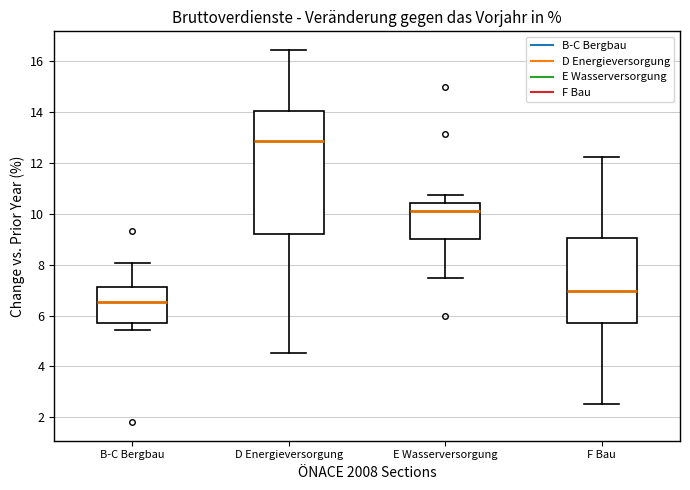

Reading left to right, read every box against the y-axis: the position of its median line, the range the box covers, and the ends of its whiskers. The values are not printed on the chart, so give them approximately, as read against the axis.

B-C Bergbau: median 6.6, box 5.8 to 7.2, whiskers 5.4 to 8.0
D Energieversorgung: median 12.8, box 9.2 to 14.0, whiskers 4.6 to 16.4
E Wasserversorgung: median 10.2, box 9.0 to 10.4, whiskers 7.4 to 10.8
F Bau: median 7.0, box 5.6 to 9.0, whiskers 2.6 to 12.2